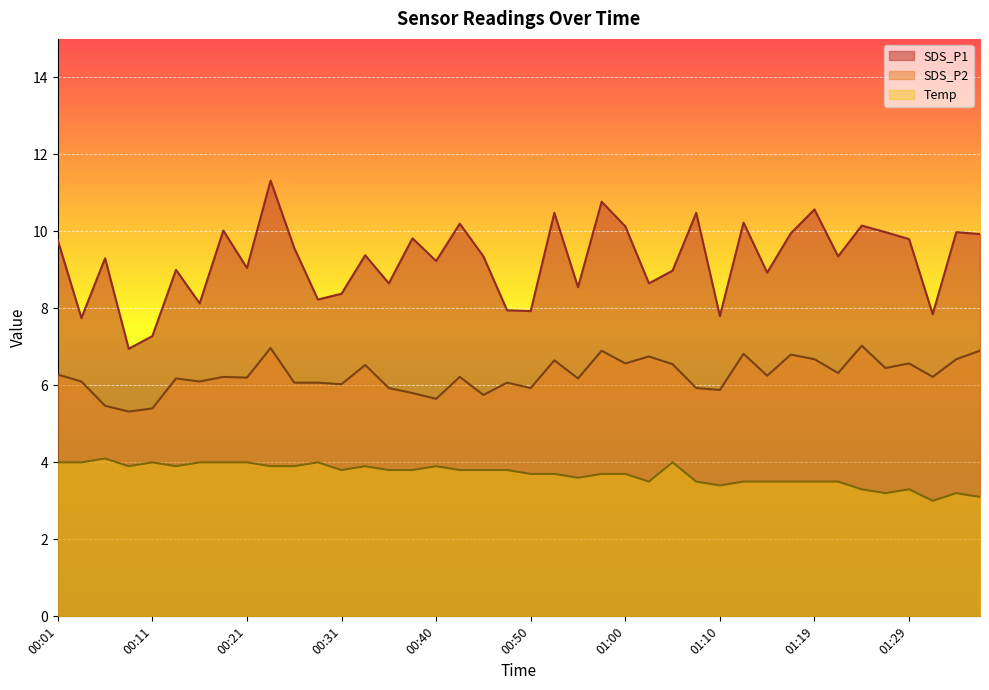

Rank the series by their maximum value, from highest to lowest.

SDS_P1, SDS_P2, Temp